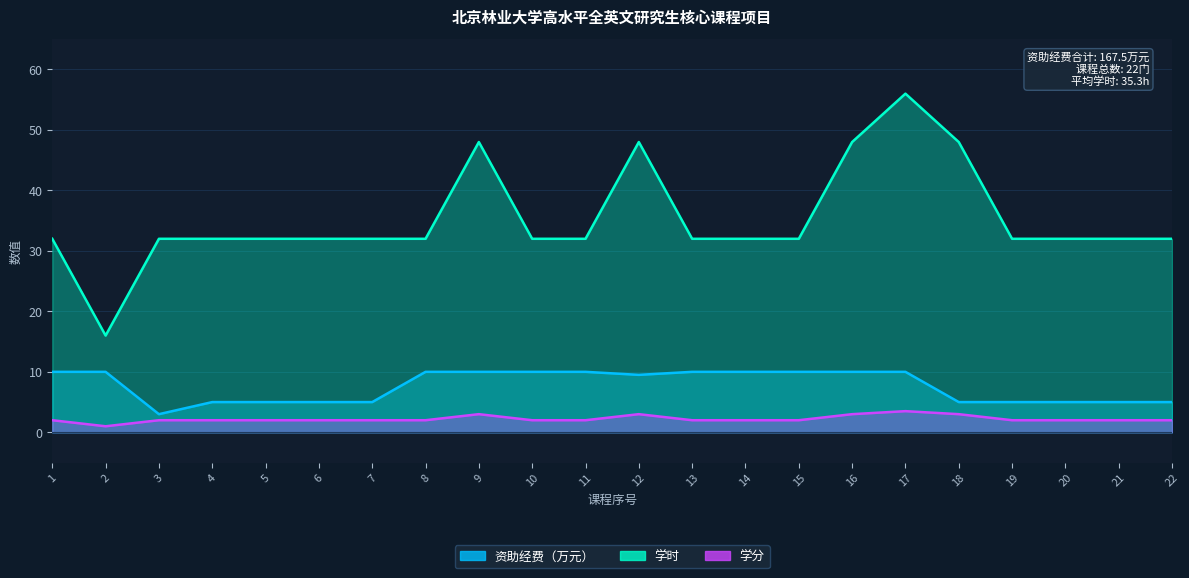

Between 21 and 2, which is larger?

2